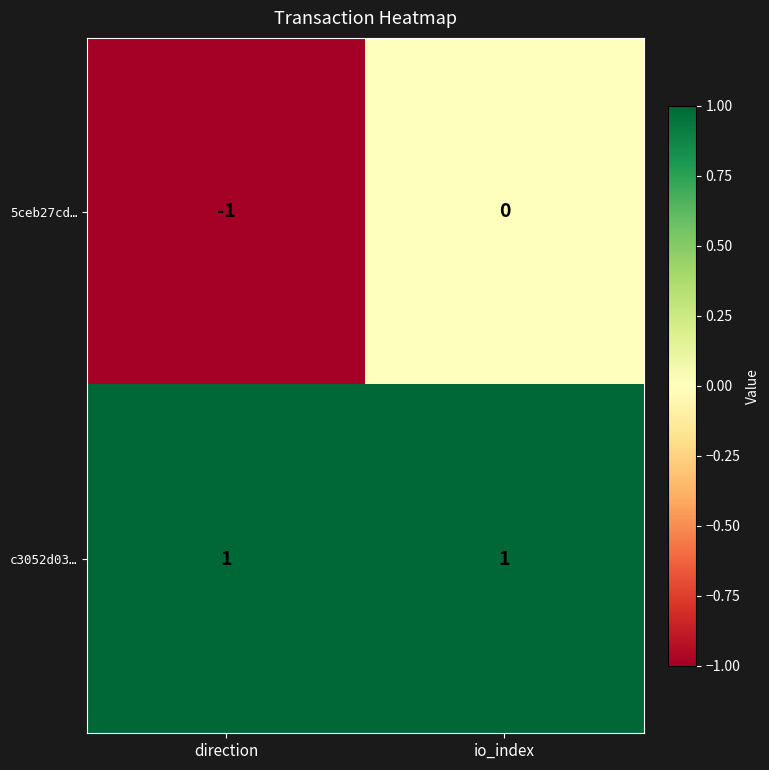

Which series has the widest spread of values?

5ceb27cd…